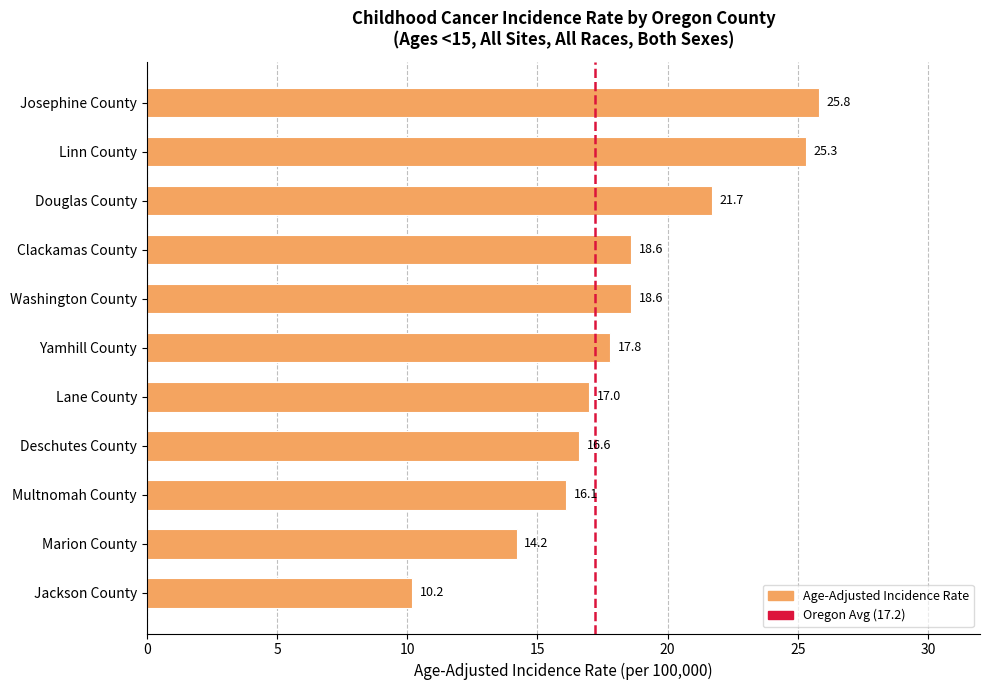

Reading top to bottom, extract all data points from this chart.

25.8	25.3	21.7	18.6	18.6	17.8	17.0	16.6	16.1	14.2	10.2